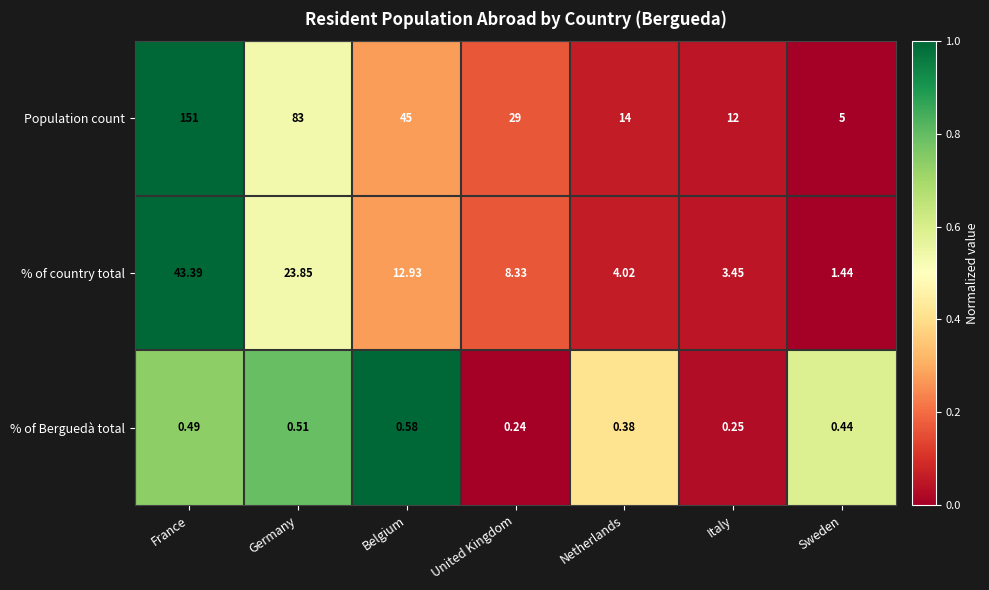

Which series has the largest total across all categories?

Population count